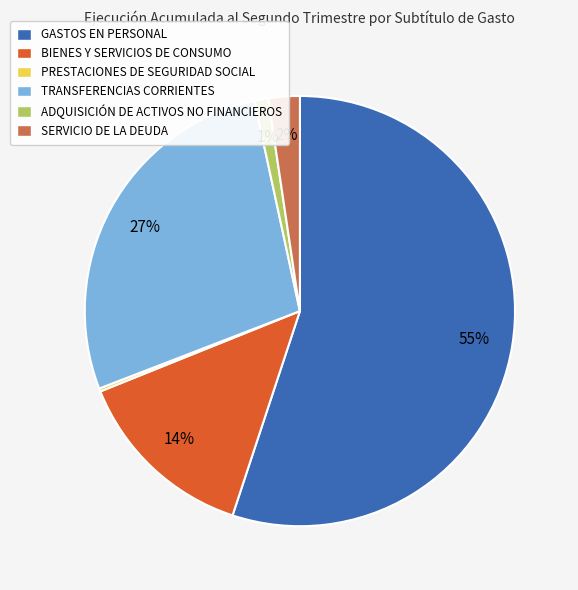

The GASTOS EN PERSONAL slice represents 55% of the pie. True or false?

True